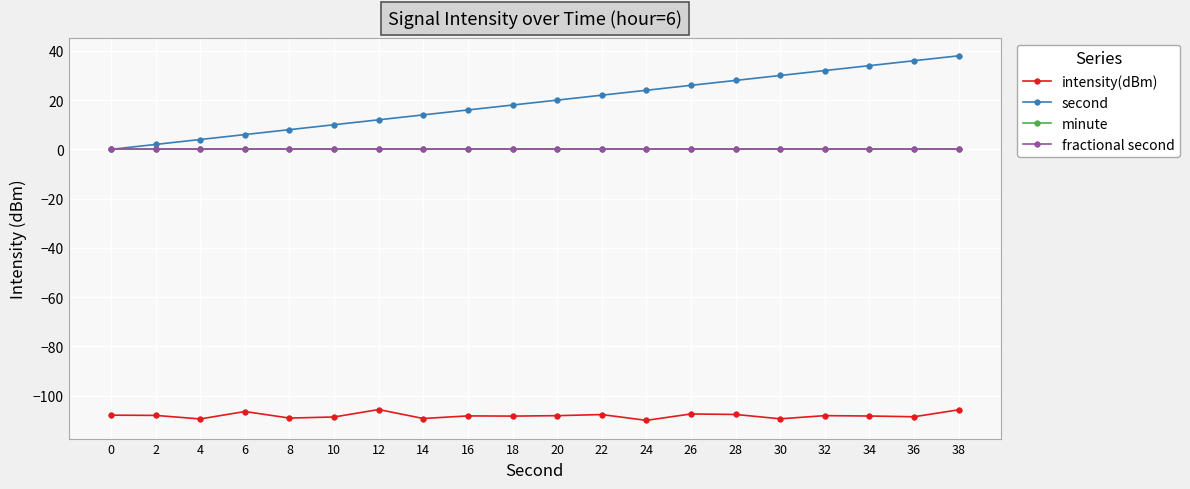

Is this an area chart (filled region under the line)?

No